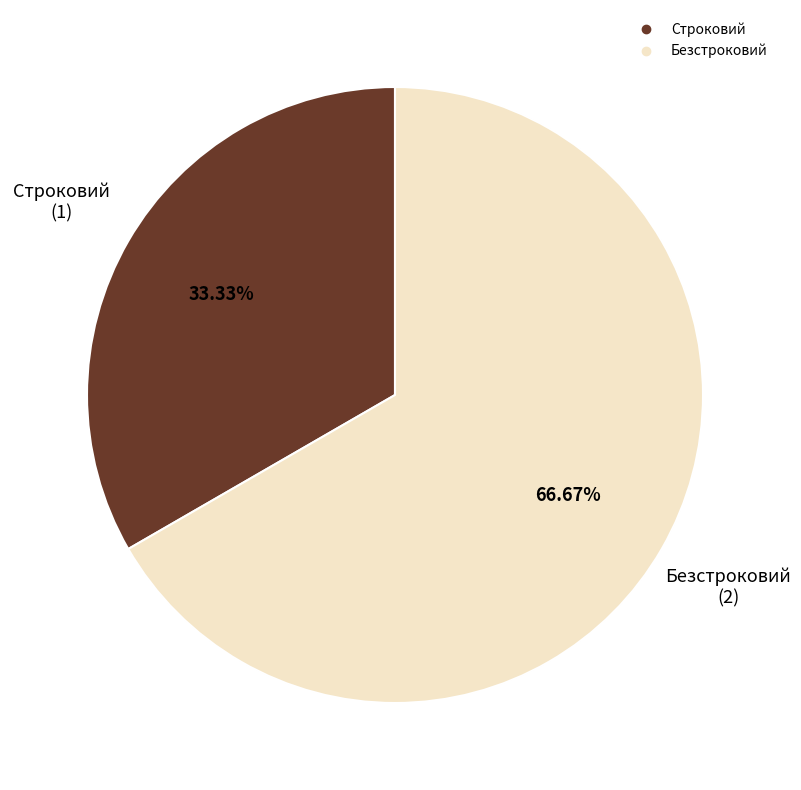

To the nearest percent, what is the combined percentage of Строковий and Безстроковий?

100%